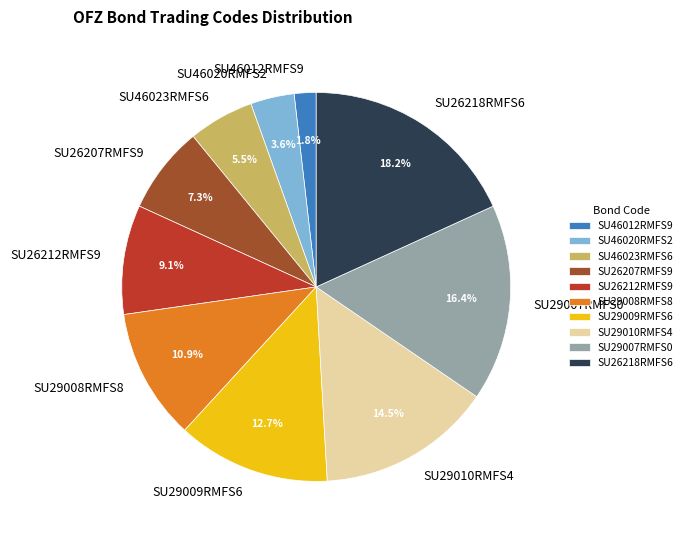

What is the largest slice in the pie chart?

SU26218RMFS6